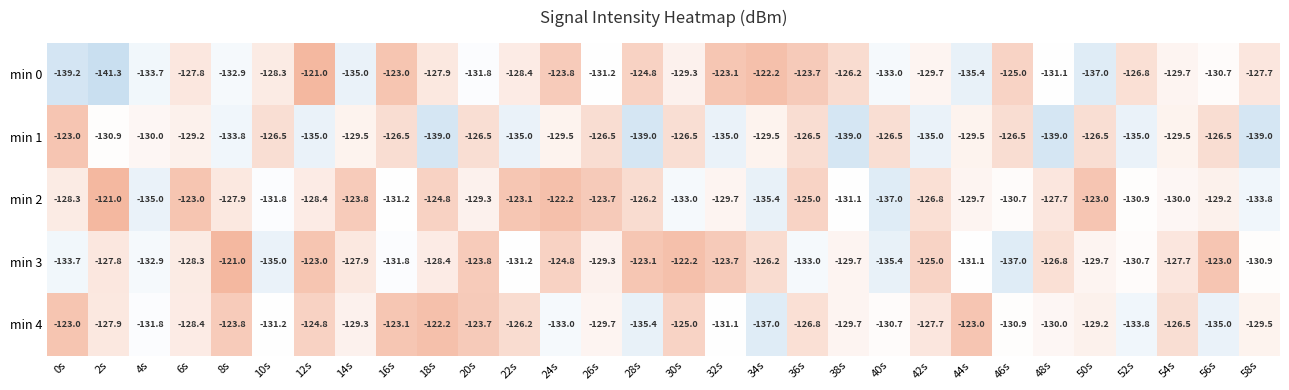

What is the sum of all min 4 values?

-3859.4